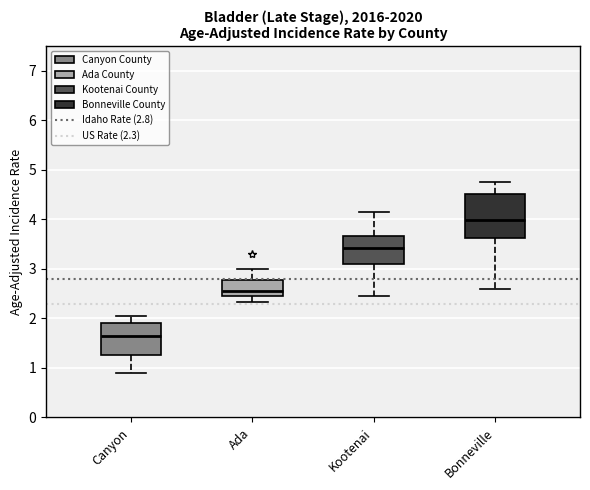

Reading left to right, read every box against the y-axis: the position of its median line, the range the box covers, and the ends of its whiskers. The values are not printed on the chart, so give them approximately, as read against the axis.

Canyon: median 1.6, box 1.3 to 1.9, whiskers 0.9 to 2.1
Ada: median 2.6, box 2.5 to 2.8, whiskers 2.3 to 3.0
Kootenai: median 3.4, box 3.1 to 3.7, whiskers 2.5 to 4.2
Bonneville: median 4.0, box 3.6 to 4.5, whiskers 2.6 to 4.8